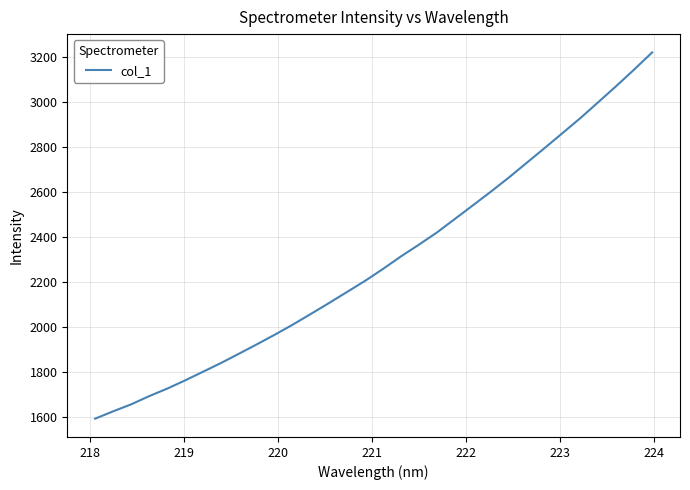

What is the difference between the maximum and minimum values?

1626.2